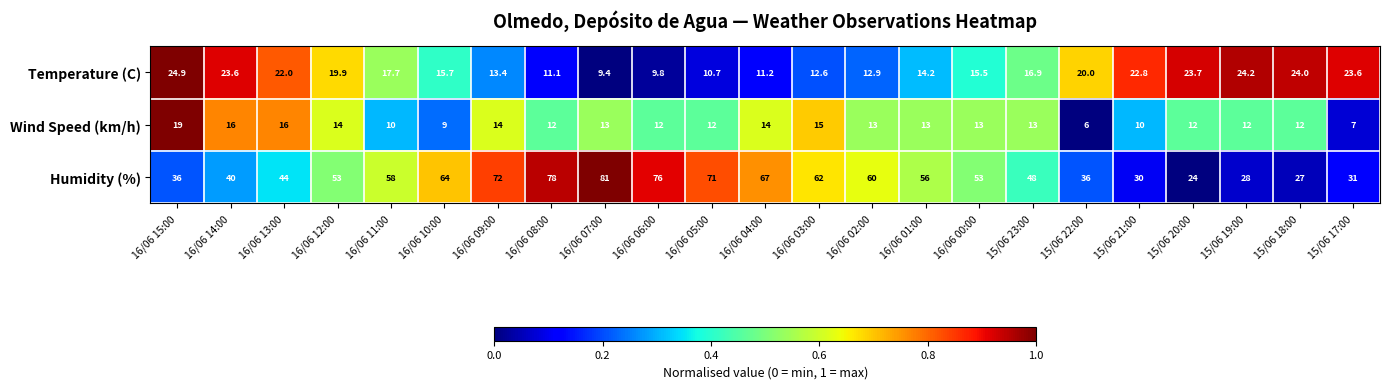

What is the difference between the highest and lowest values at 16/06 12:00?

39.0